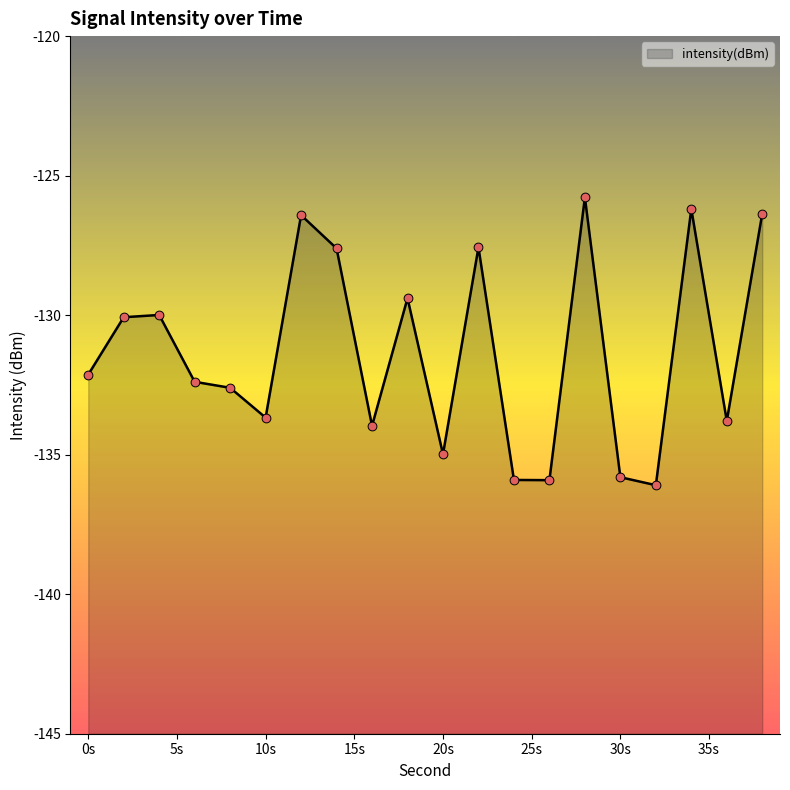

What is the change in value from 26 to 30?

+0.1